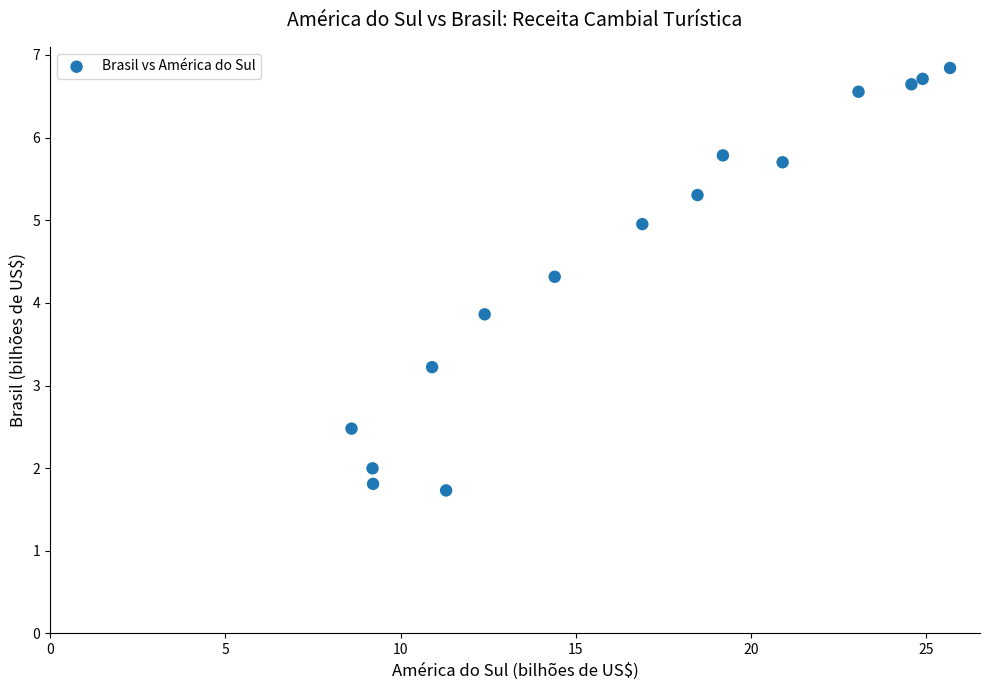

What Y value in the scatter plot is closest to 4?

3.9